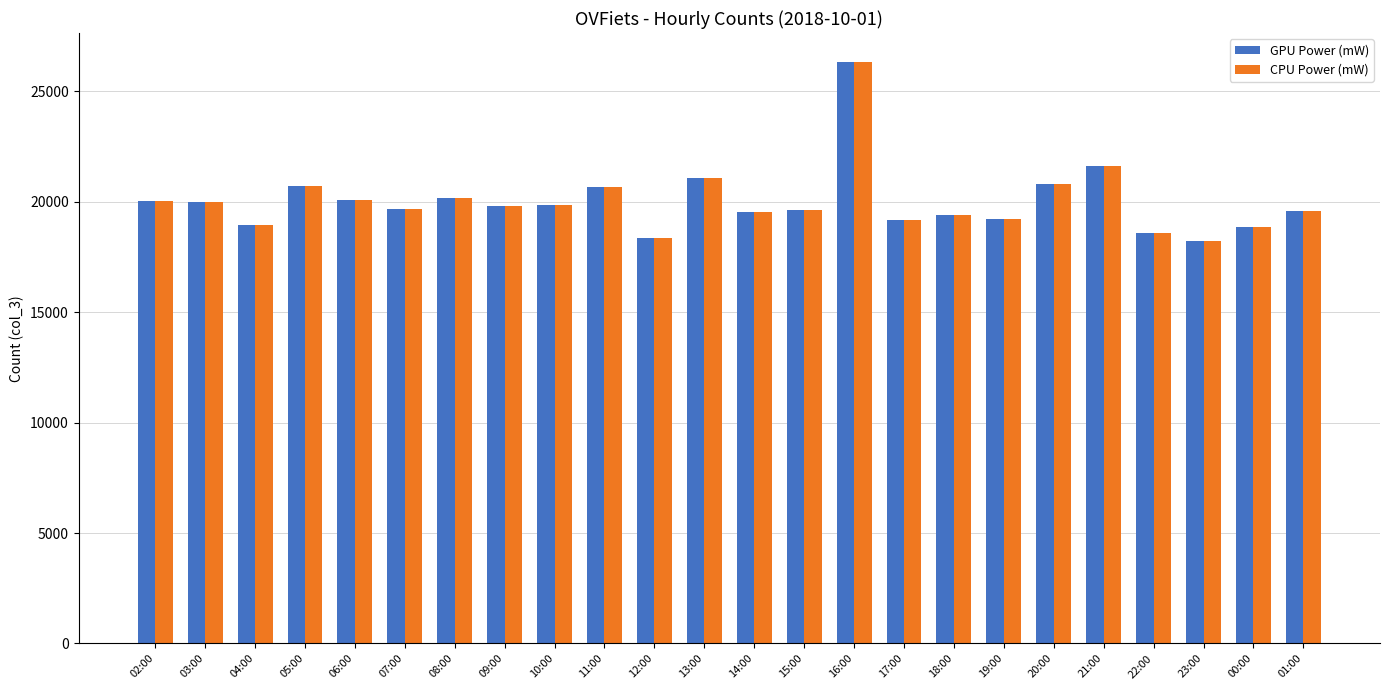

True or false: GPU Power (mW) has a value of 20803 at 20:00.

True